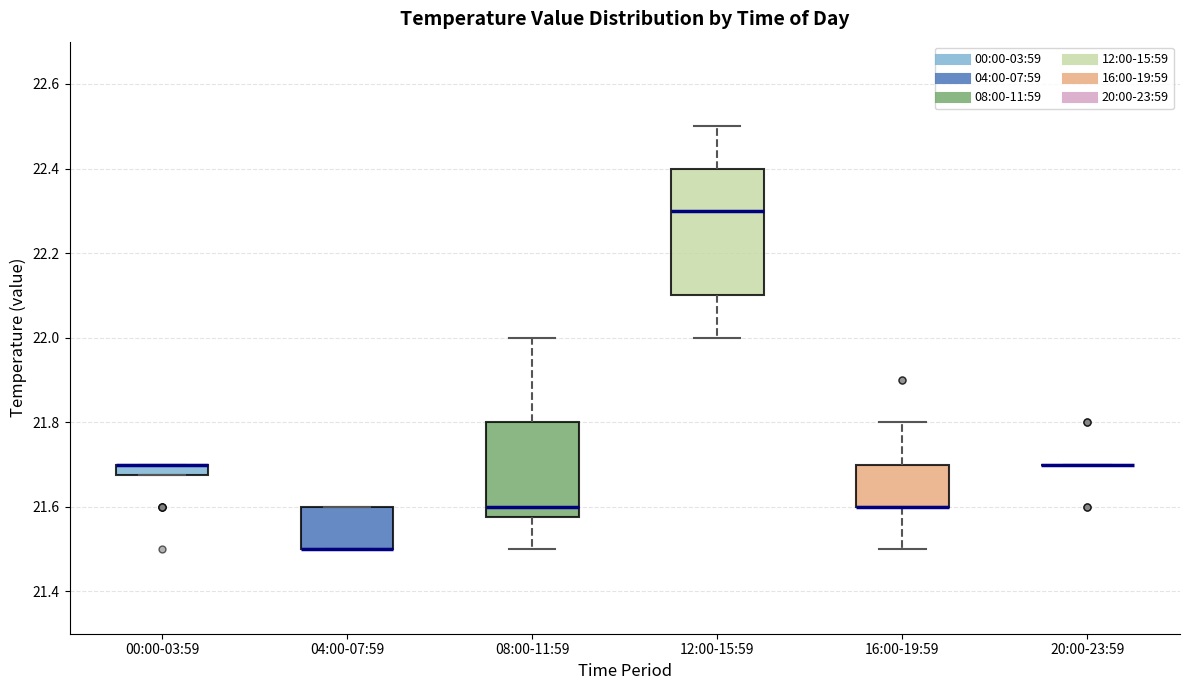

Where does the median line of the box for 12:00-15:59 sit on the y-axis? The values are not printed on the chart, so give them approximately, as read against the axis.

22.30